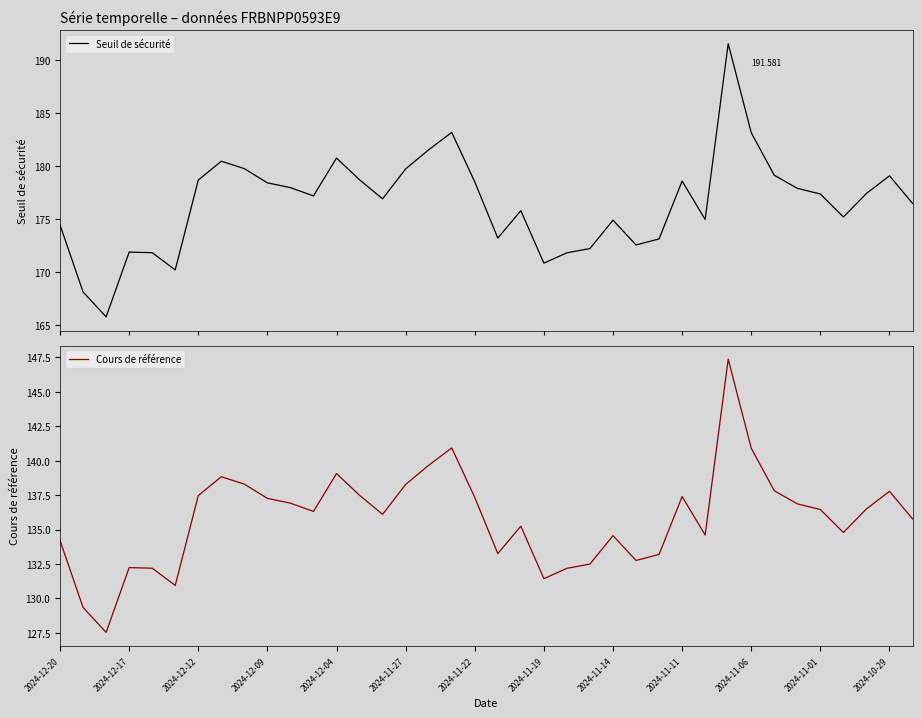

How many lines are shown in the chart?

2